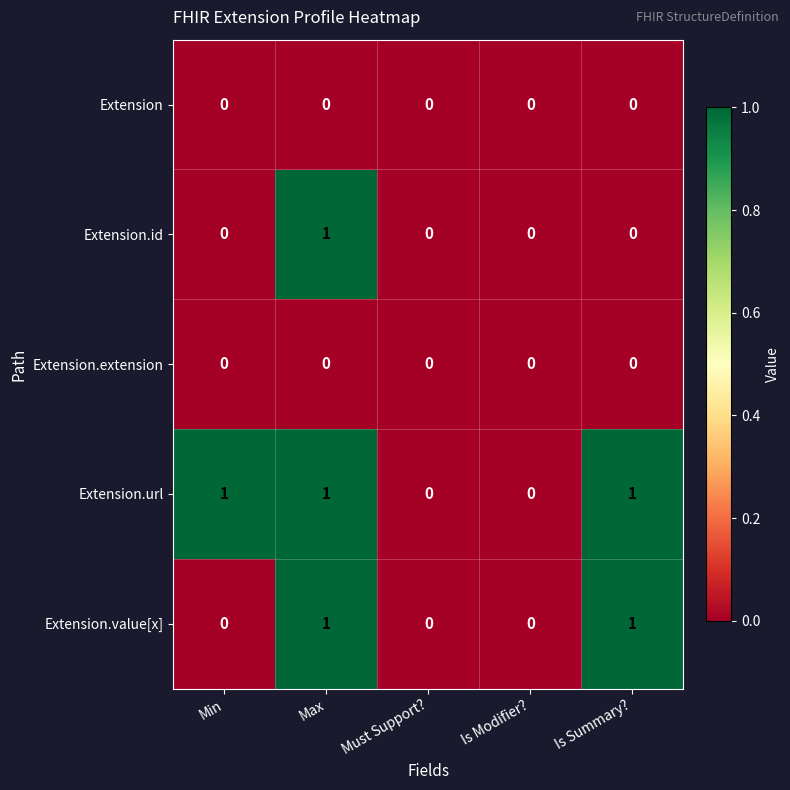

Is it true that Extension.value[x] equals 0 at Is Summary??

False